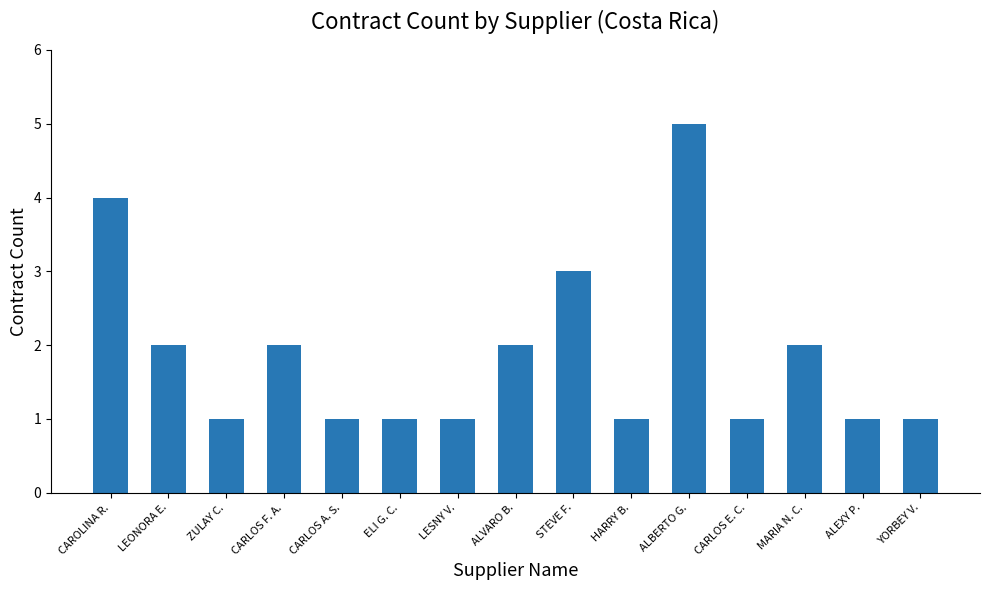

How many values are between 1 and 2?

12